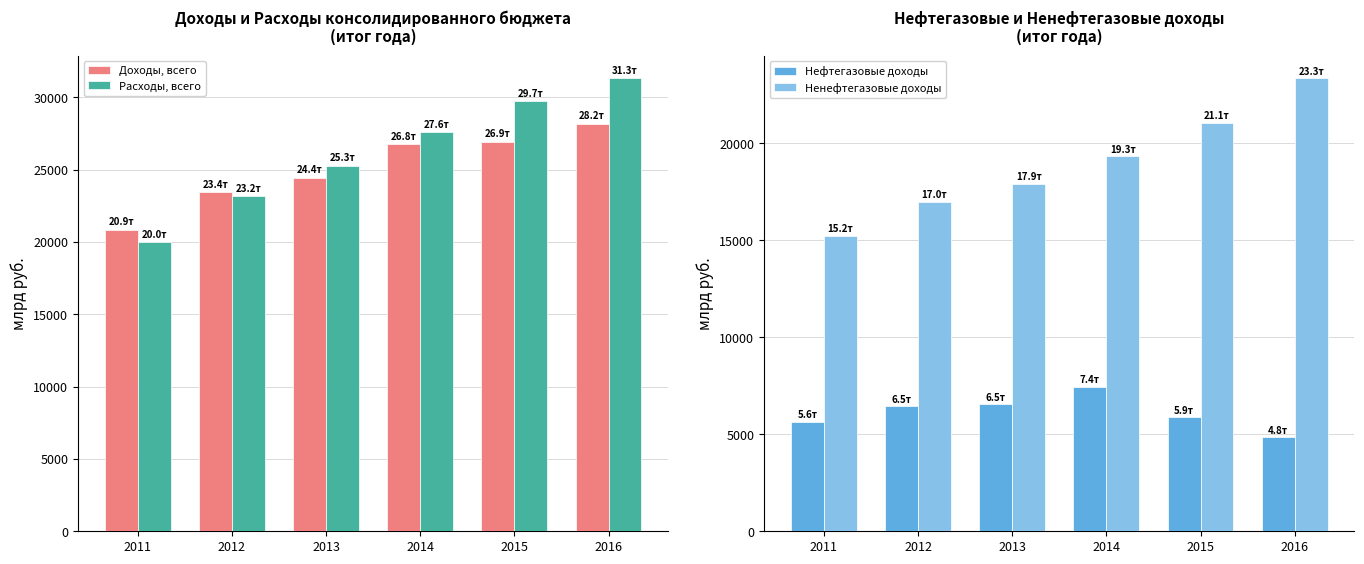

The Нефтегазовые доходы series shows 4844.0 at 2016. True or false?

True